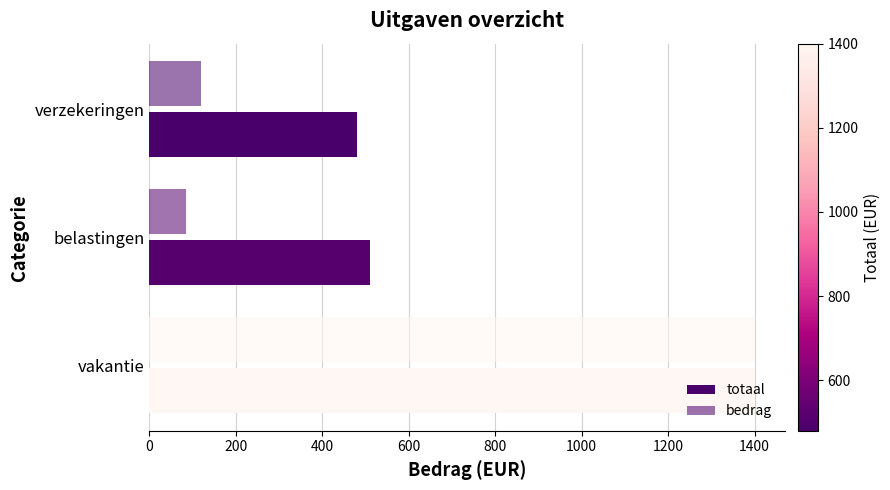

What is the value of the totaal bar at the 2nd from the left?

510